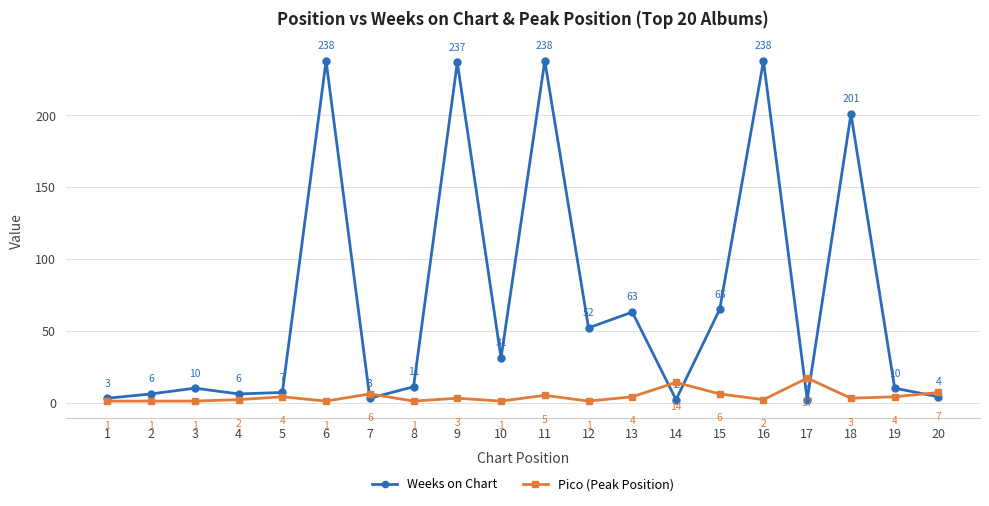

Where is Pico (Peak Position) nearest to the value 9?

20